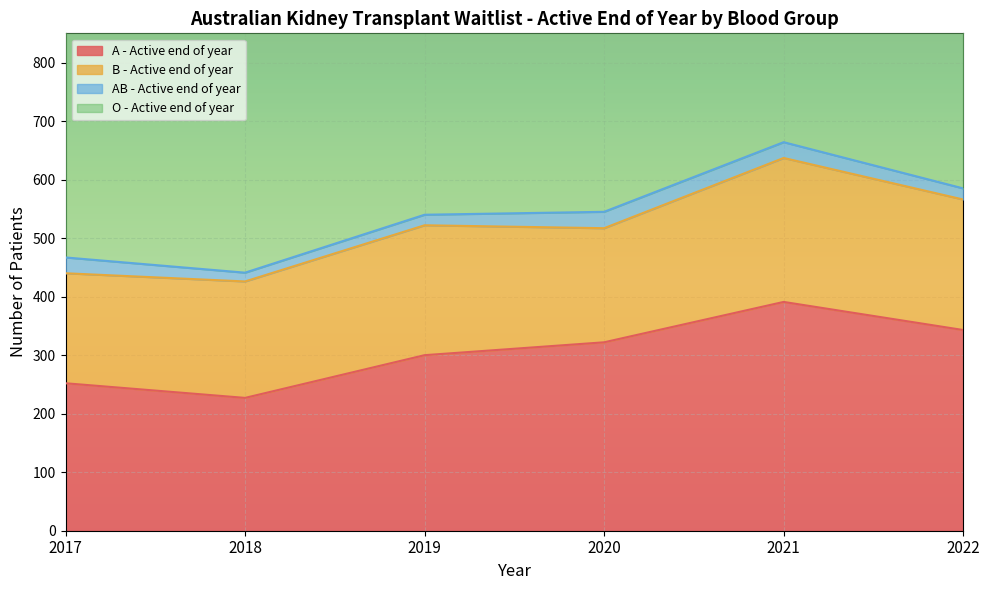

Reading left to right, extract all data points from this chart.

A - Active end of year: 2017=252	2018=227	2019=300	2020=322	2021=391	2022=343
B - Active end of year: 2017=188	2018=199	2019=222	2020=195	2021=246	2022=223
AB - Active end of year: 2017=27	2018=15	2019=18	2020=28	2021=27	2022=19
O - Active end of year: 2017=498	2018=525	2019=579	2020=622	2021=690	2022=712